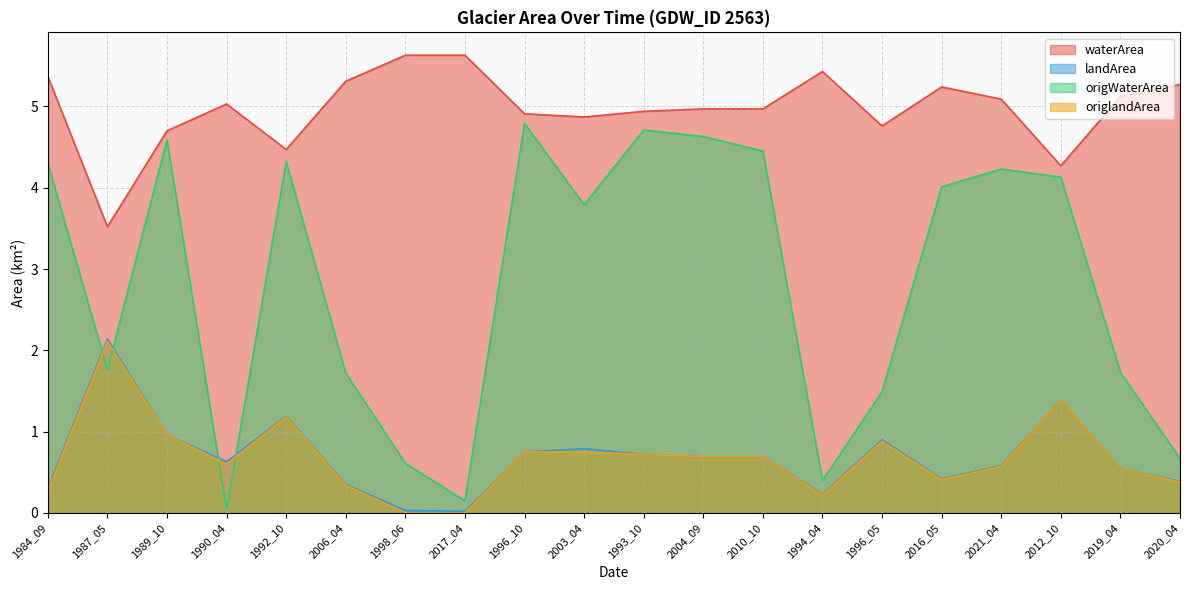

What is the sum of all waterArea values?

99.5